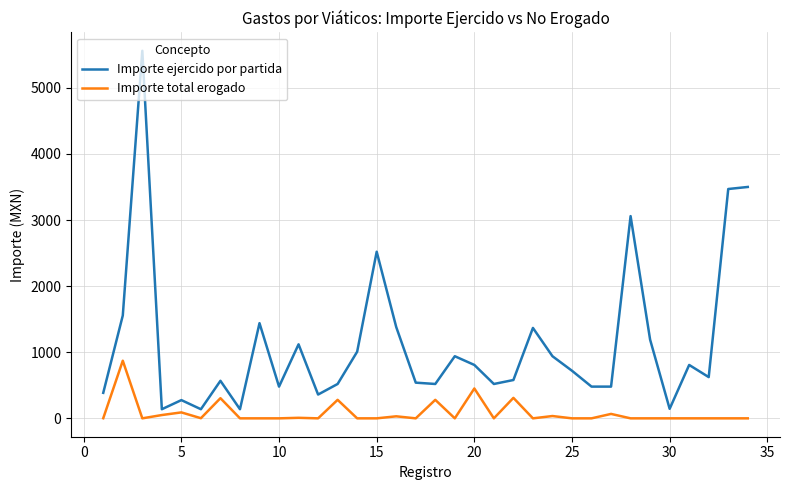

What is the maximum value for Importe total erogado?

872.0